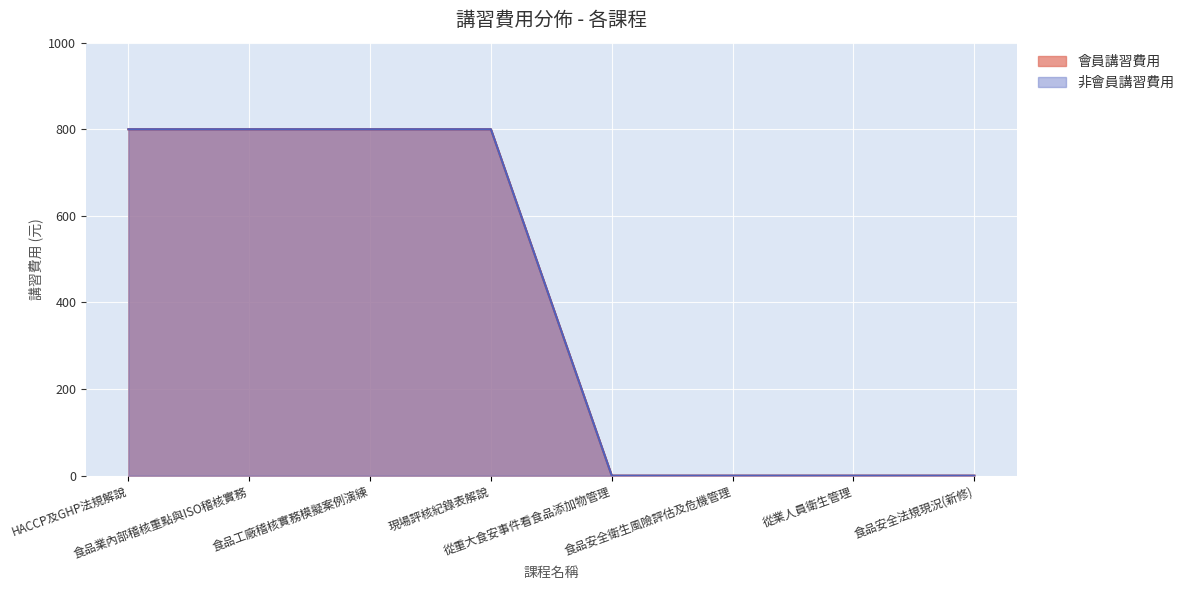

Reading left to right, list all the values displayed in this chart.

會員講習費用: HACCP及GHP法規解說=800	食品業內部稽核重點與ISO稽核實務=800	食品工廠稽核實務模擬案例演練=800	現場評核紀錄表解說=800	從重大食安事件看食品添加物管理=0	食品安全衛生風險評估及危機管理=0	從業人員衛生管理=0	食品安全法規現況(新修)=0
非會員講習費用: HACCP及GHP法規解說=800	食品業內部稽核重點與ISO稽核實務=800	食品工廠稽核實務模擬案例演練=800	現場評核紀錄表解說=800	從重大食安事件看食品添加物管理=0	食品安全衛生風險評估及危機管理=0	從業人員衛生管理=0	食品安全法規現況(新修)=0